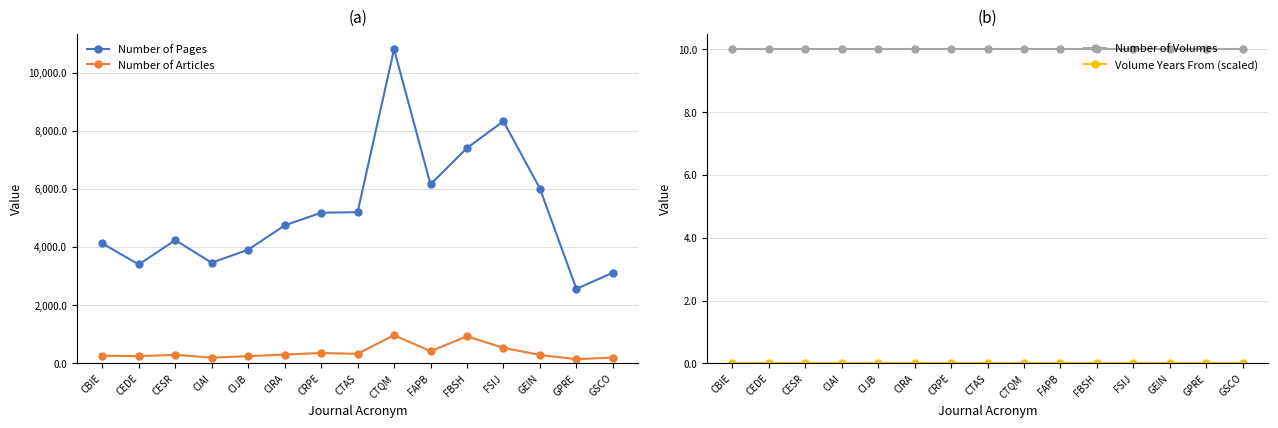

What is the label of the 3rd point from the left?

CESR